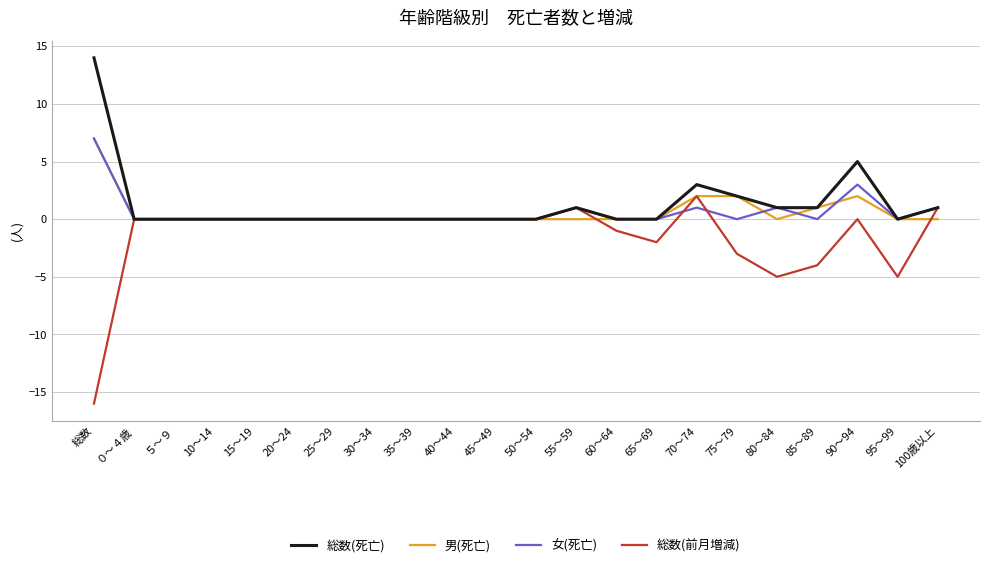

Between 50～54 and 85～89, which series saw the biggest shift?

総数(前月増減)